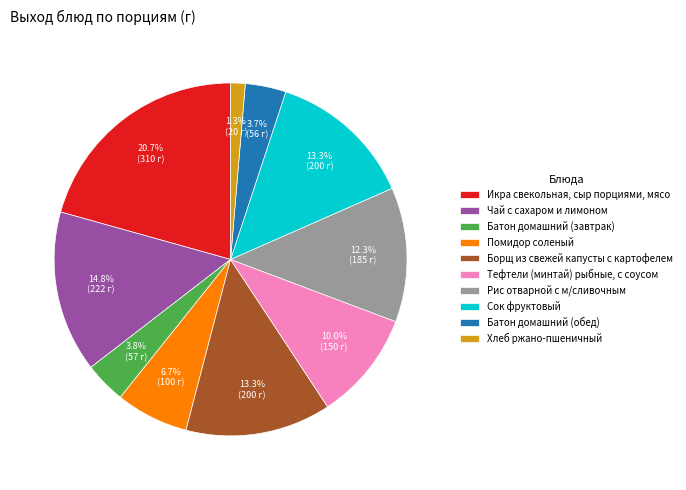

True or false: Сок фруктовый accounts for 13% of the total.

True